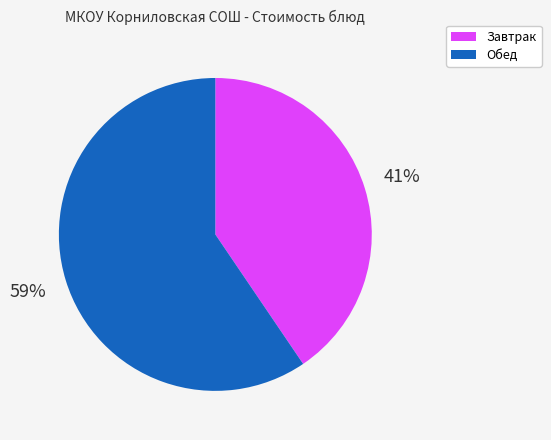

How many segments does this pie chart have?

2